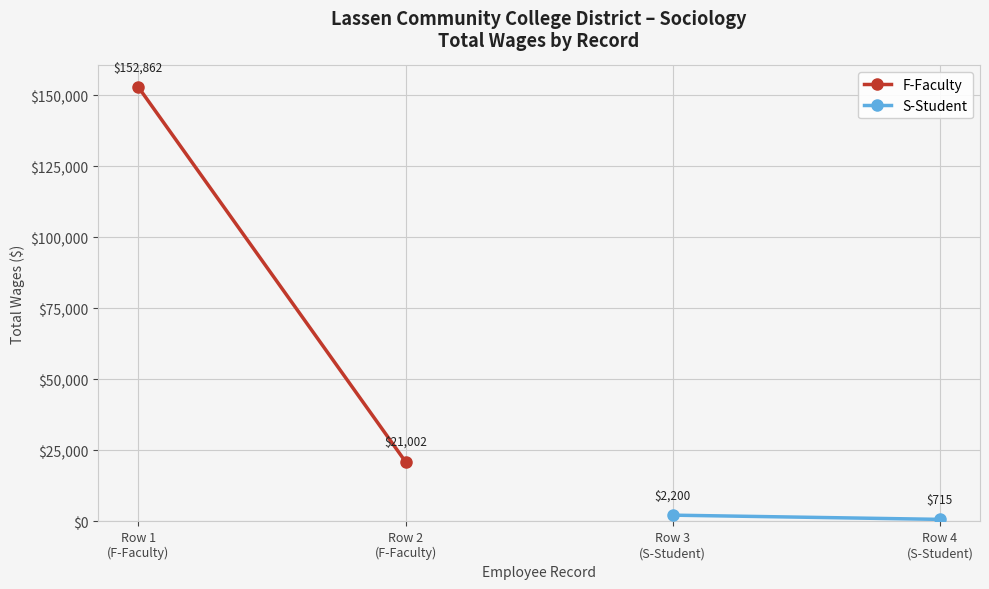

Is the value of S-Student at Row 2
(F-Faculty) greater than the value of F-Faculty at Row 1
(F-Faculty)?

No